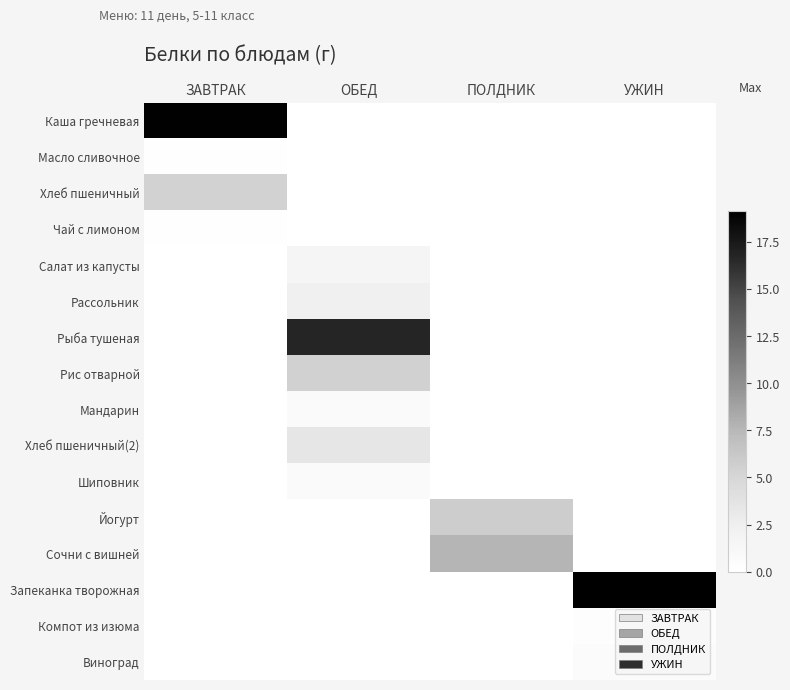

Between ОБЕД and ПОЛДНИК, which is larger?

ОБЕД